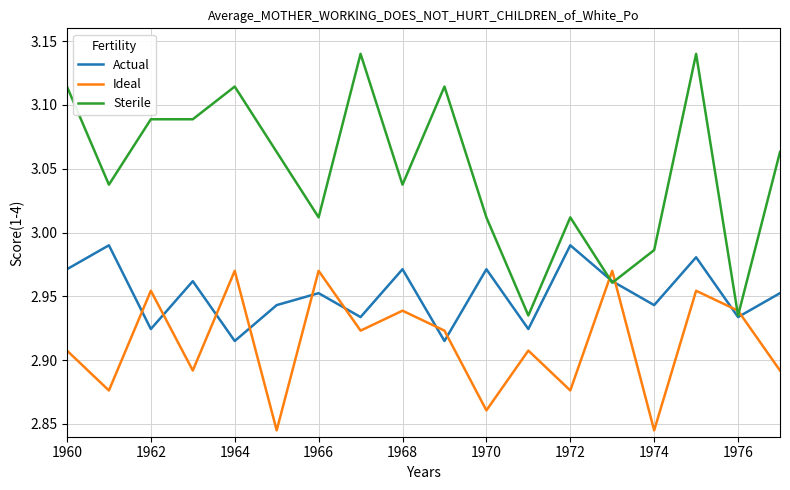

How many intersections are there between Actual and Ideal?

12